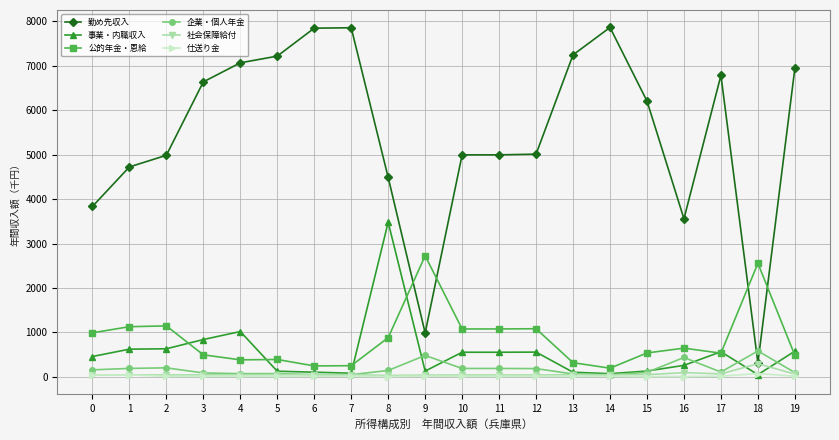

Which series ends up on top after the final intersection of 企業・個人年金 and 勤め先収入?

勤め先収入